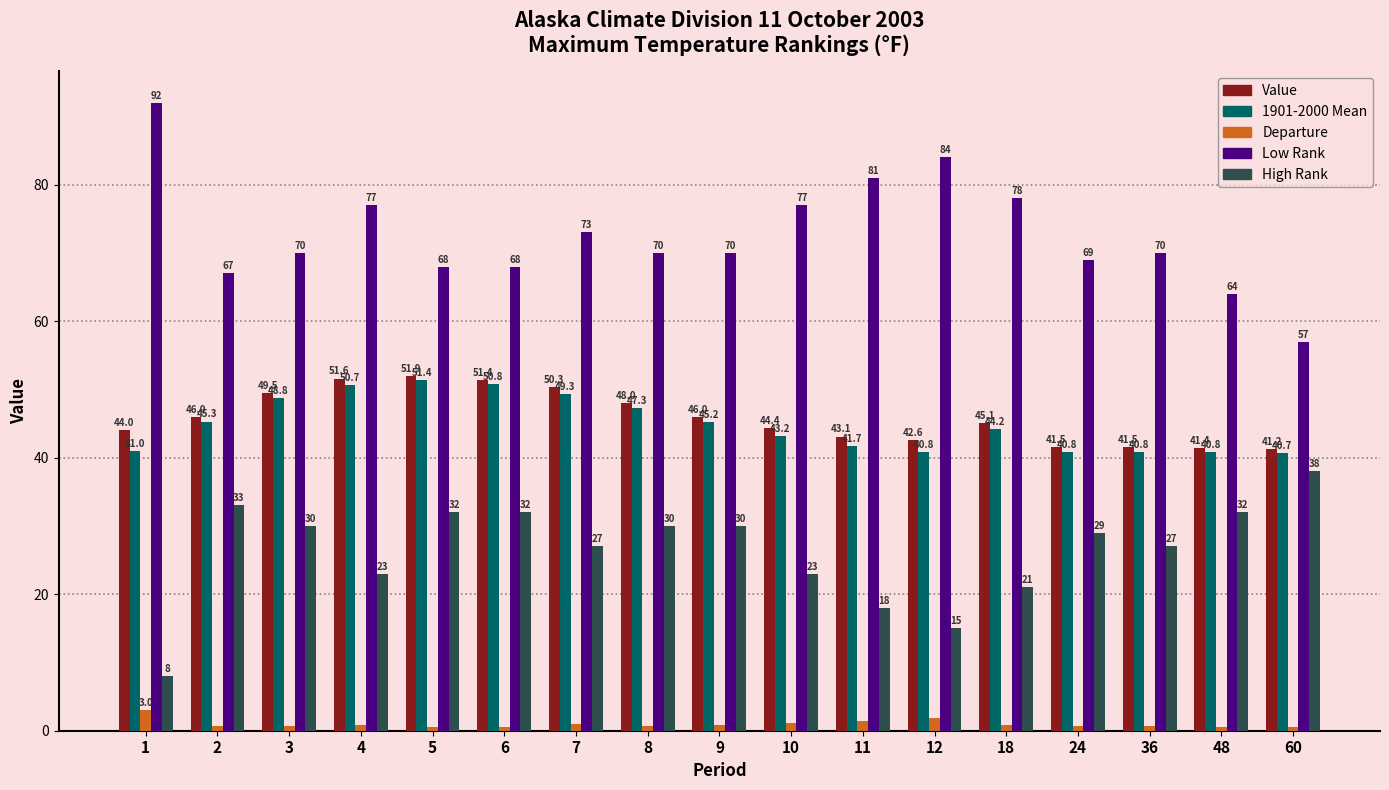

What is the total value across all series at 7?

200.6